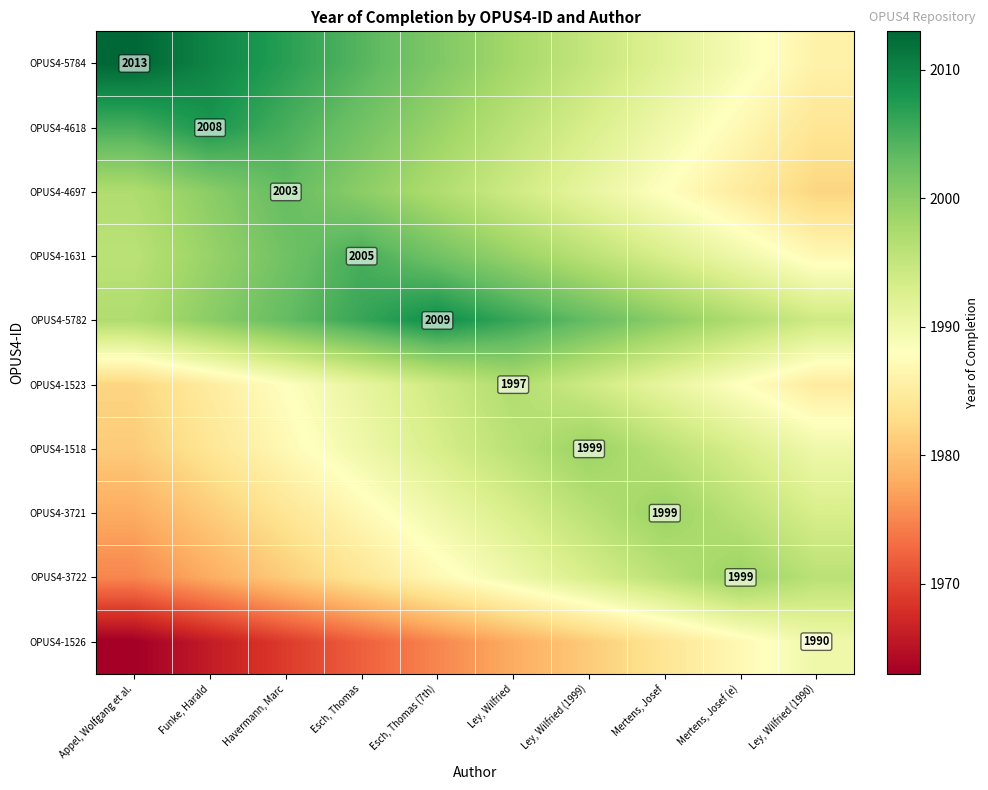

What is the total value across all series at Havermann, Marc?

19929